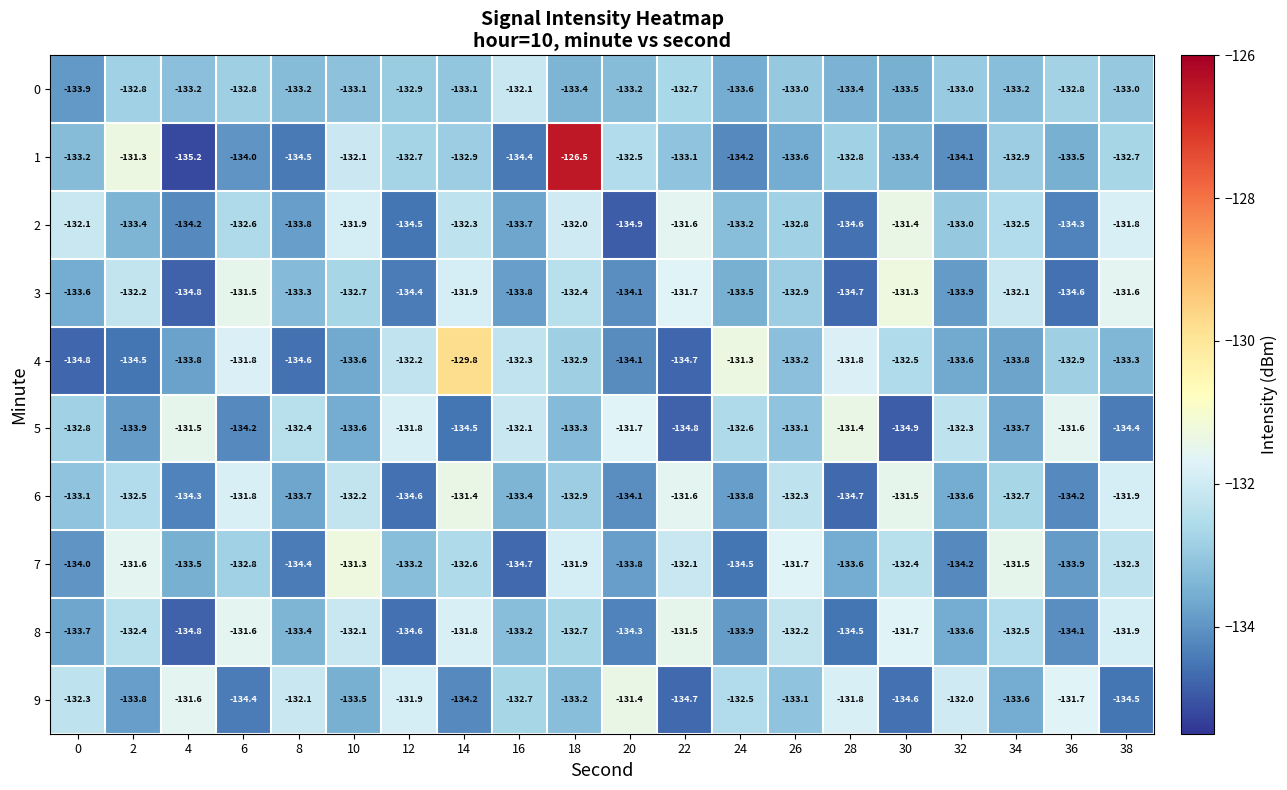

What is the maximum value shown in the chart?

-126.5